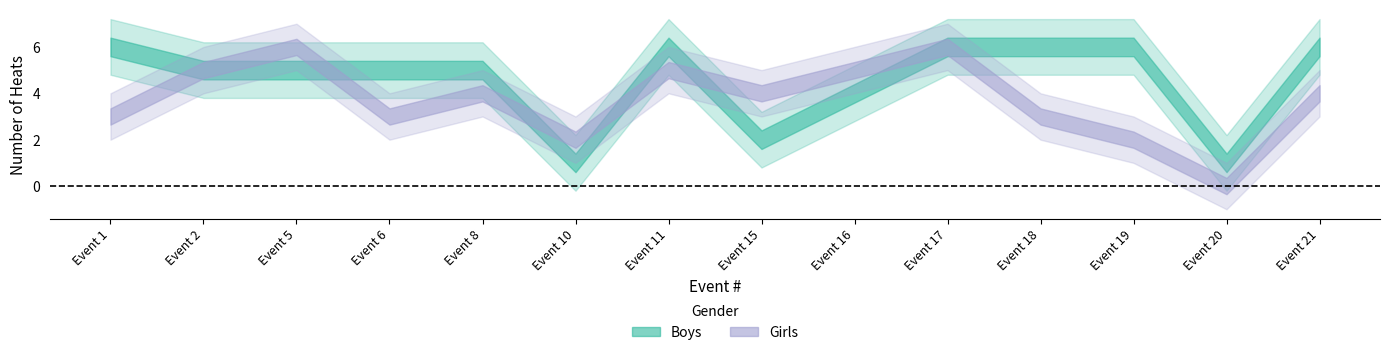

Count the number of categories in the chart.

14